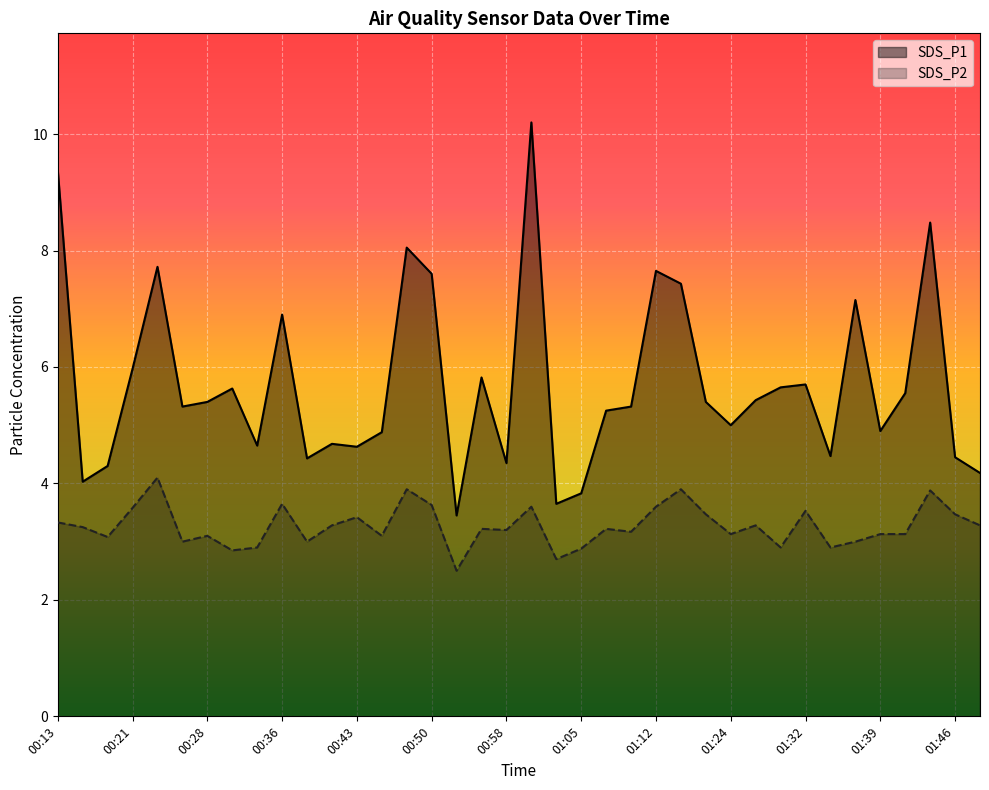

True or false: SDS_P2 has a value of 4.9 at 01:49.

False